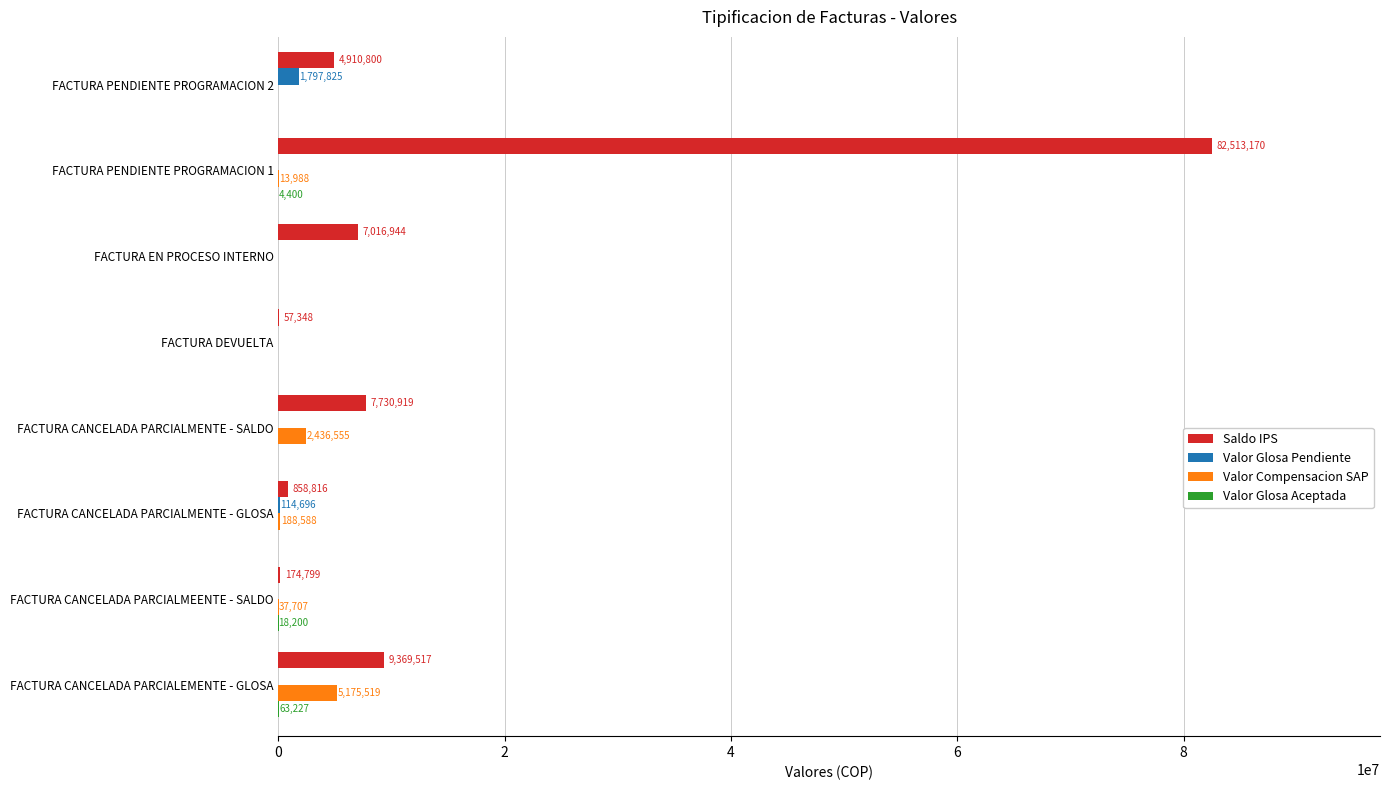

What is the sum of all Valor Glosa Pendiente values?

1912521